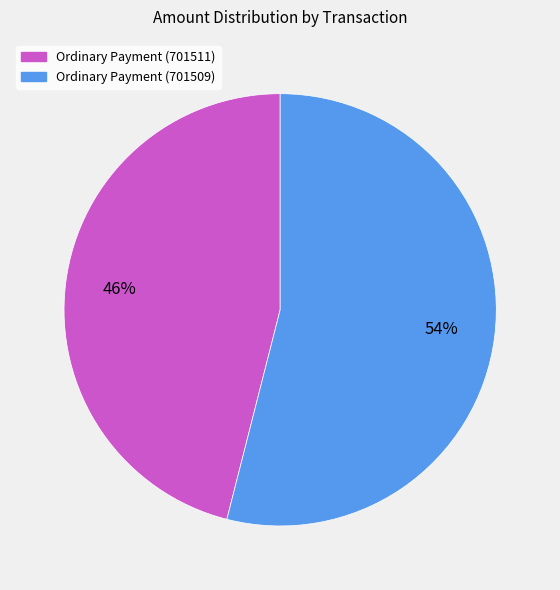

What is the smallest slice in the pie chart?

Ordinary Payment (701511)